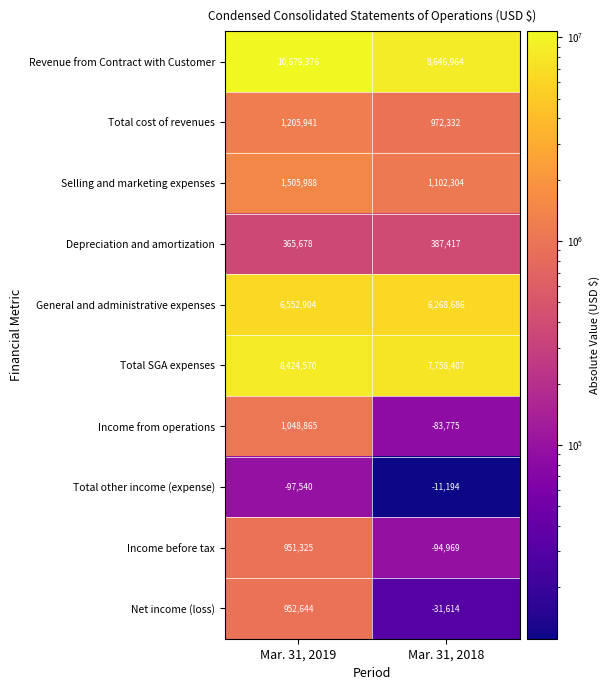

What is the spread (max minus min) of values at Mar. 31, 2019?

10776916